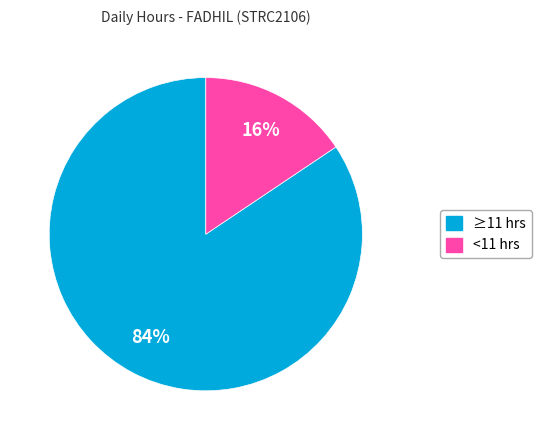

Is there a majority slice in this chart?

Yes